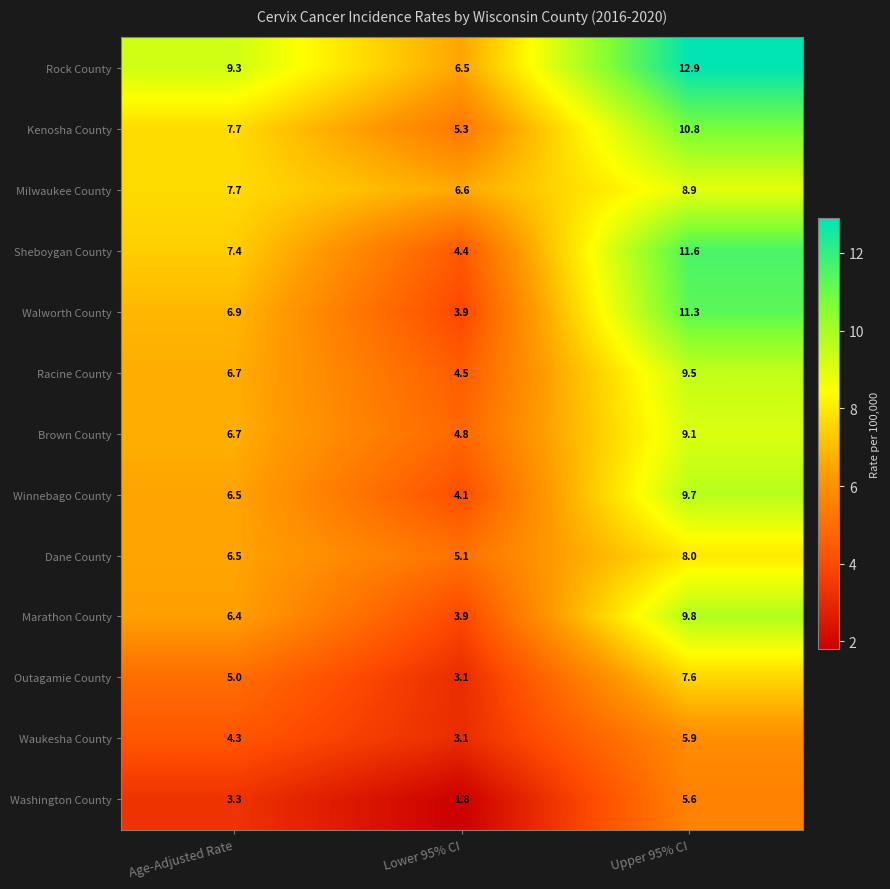

List the labels in order of Marathon County value, largest first.

Upper 95% CI, Age-Adjusted Rate, Lower 95% CI